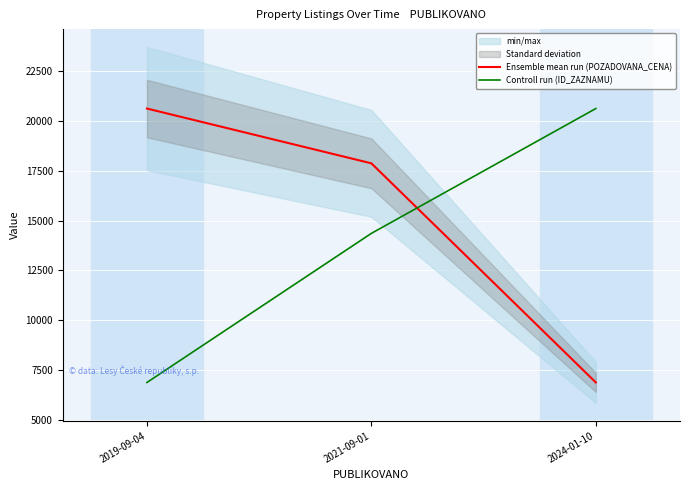

What is the value of the Ensemble mean run (POZADOVANA_CENA) point at the 3rd from the left?

6875.0